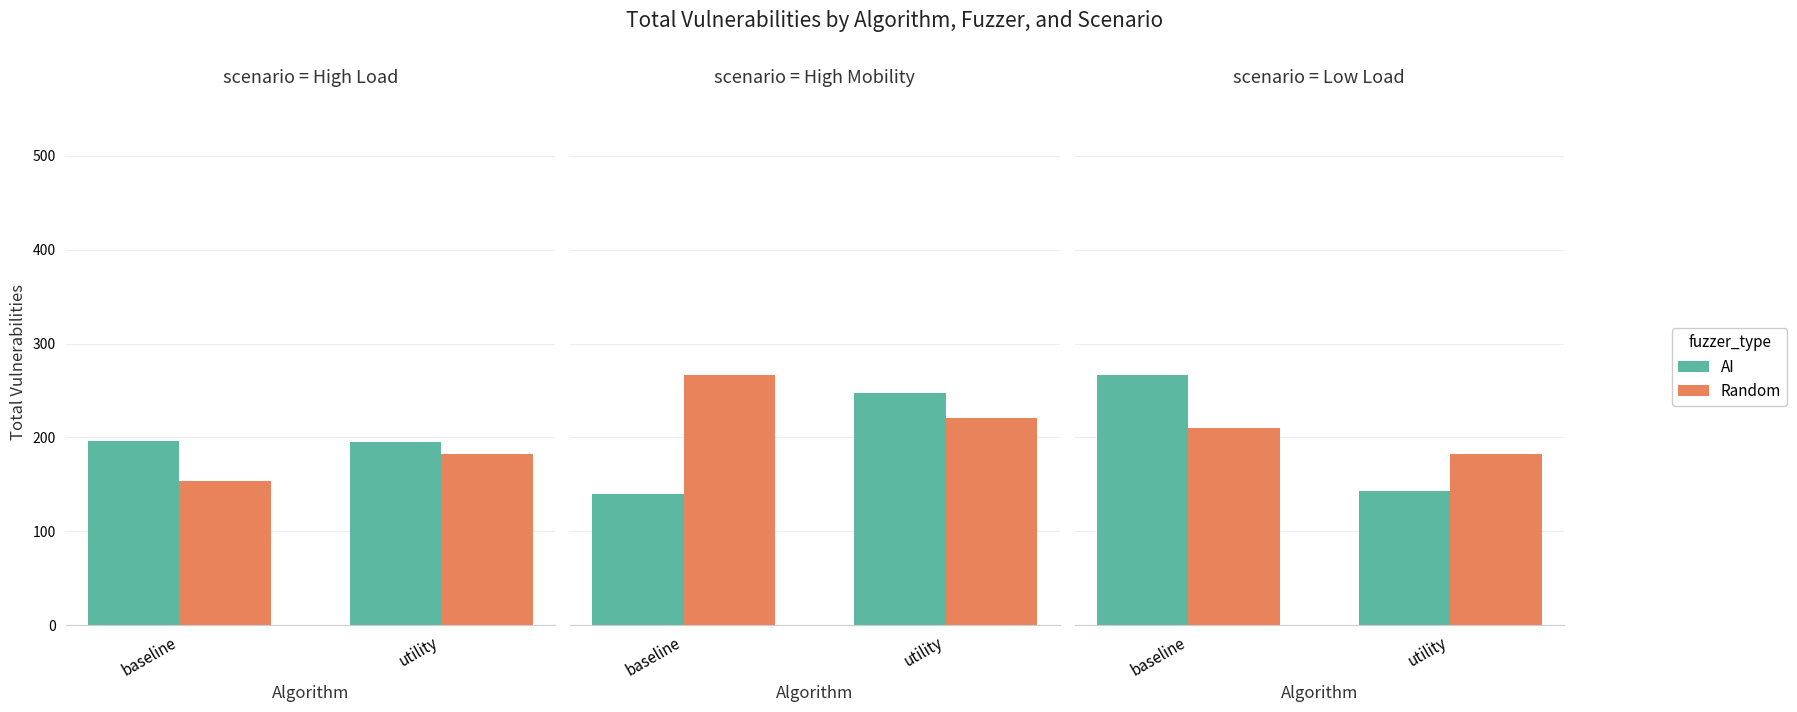

Read the AI value at utility, to the nearest 5.

145